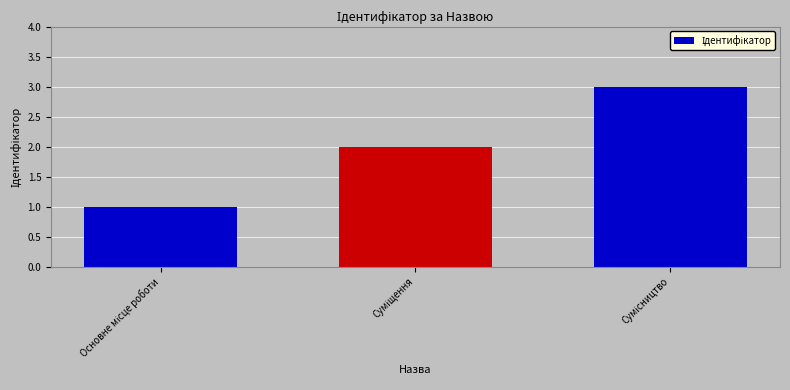

What is the greatest value displayed?

3